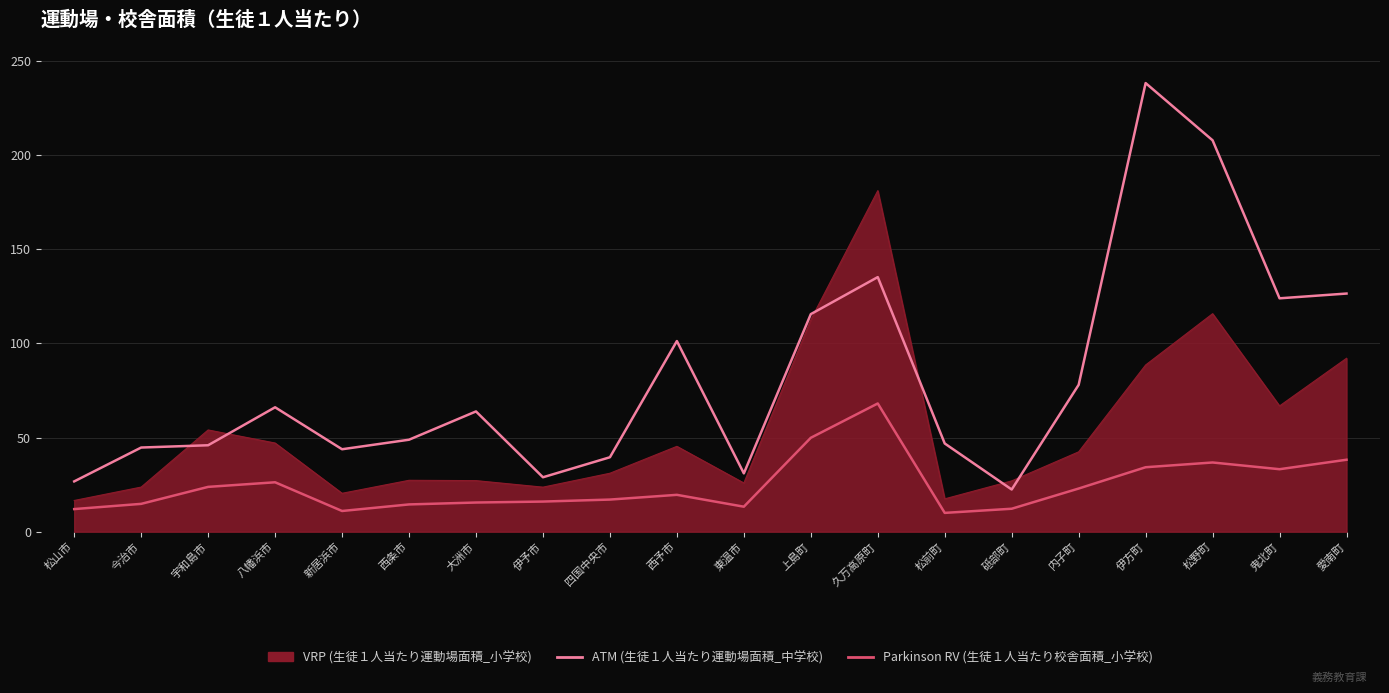

What position from the right is 大洲市?

14